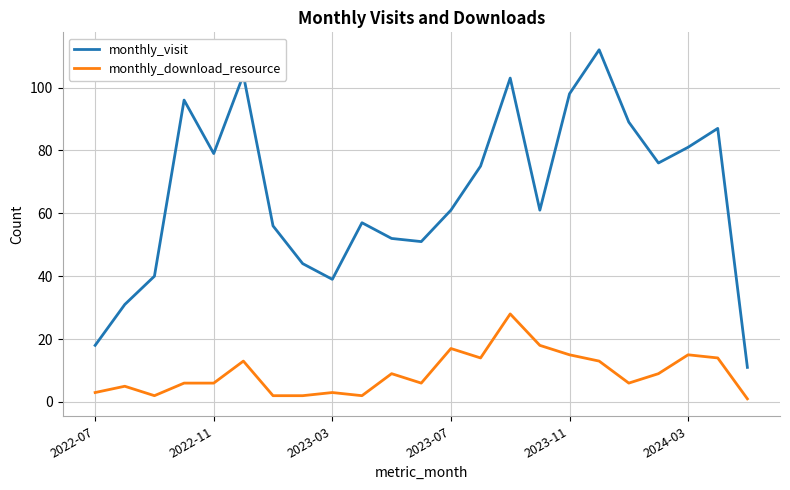

In monthly_visit, how many points are higher than both neighbors (excluding endpoints)?

6